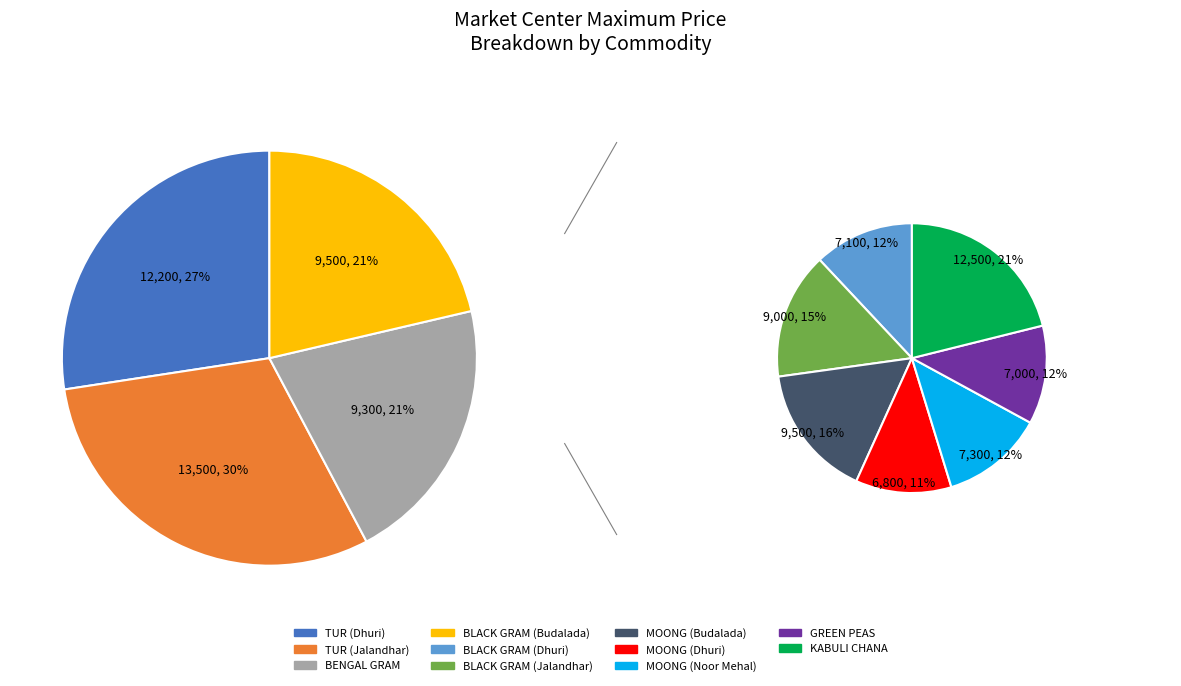

Is there any slice that represents more than half of the pie?

No